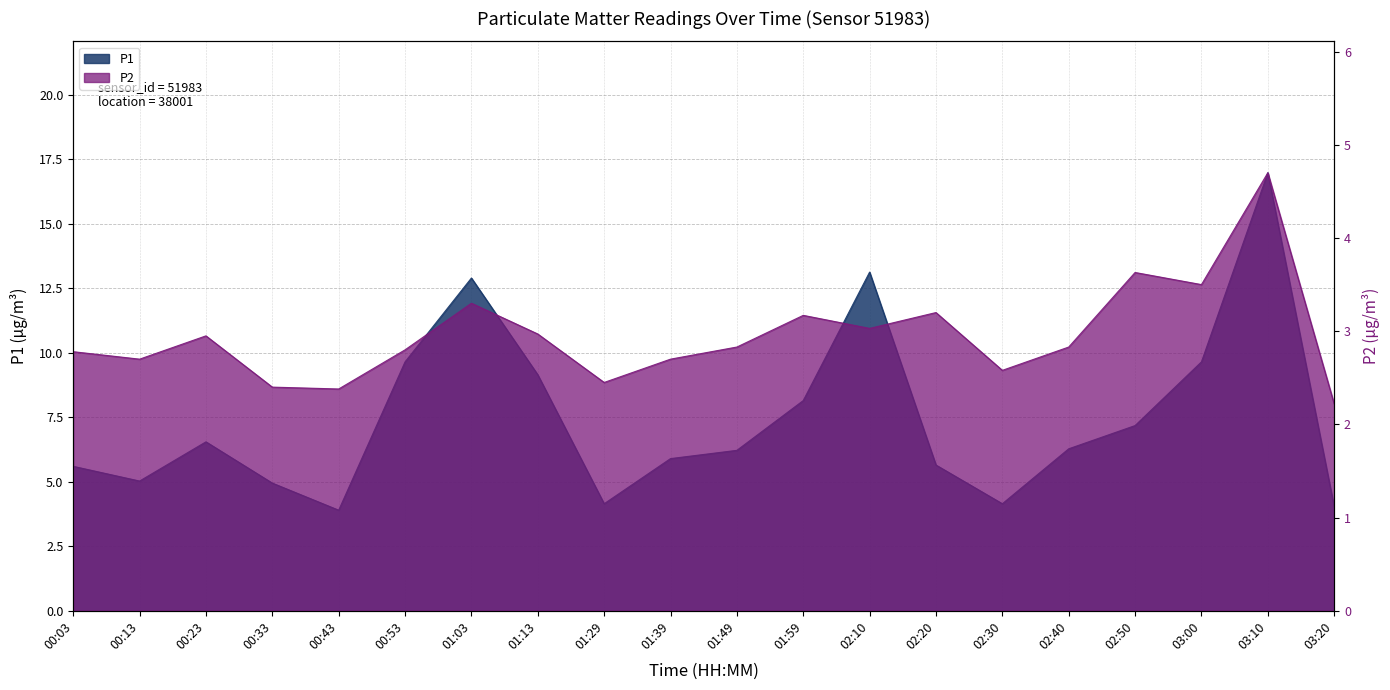

Between 00:33 and 01:49, which series saw the biggest shift?

P1